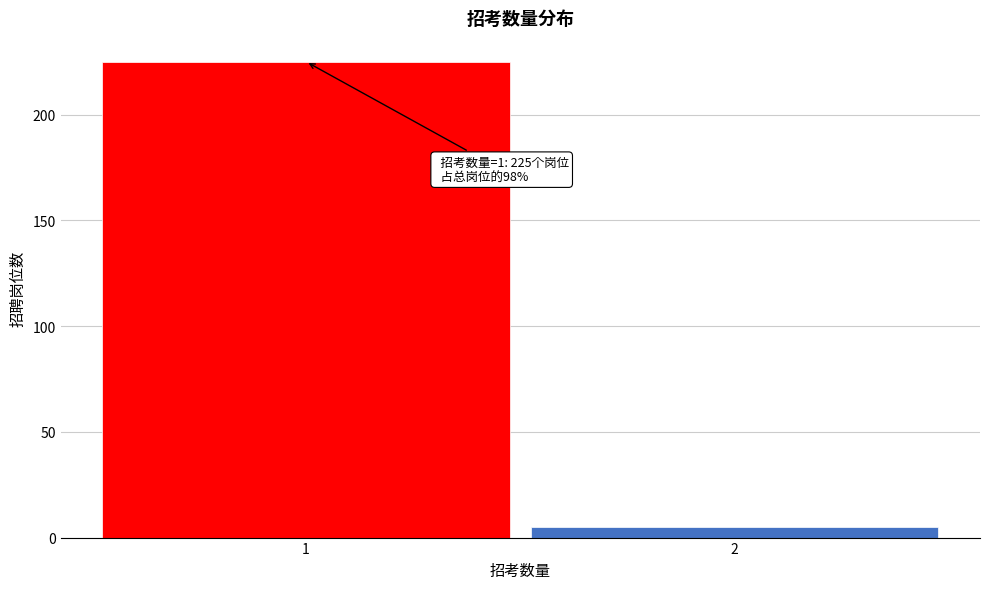

Reading left to right, list all the values displayed in this chart.

1=225	2=5